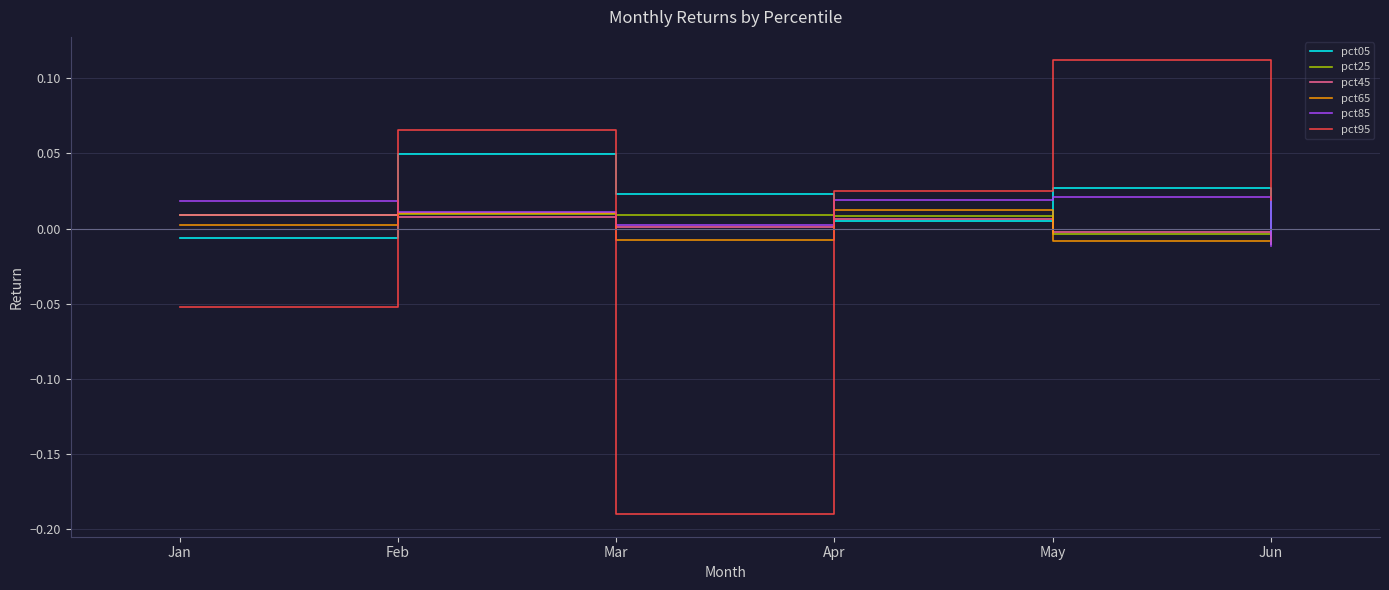

Is it true that pct85 equals 0.0 at May?

True